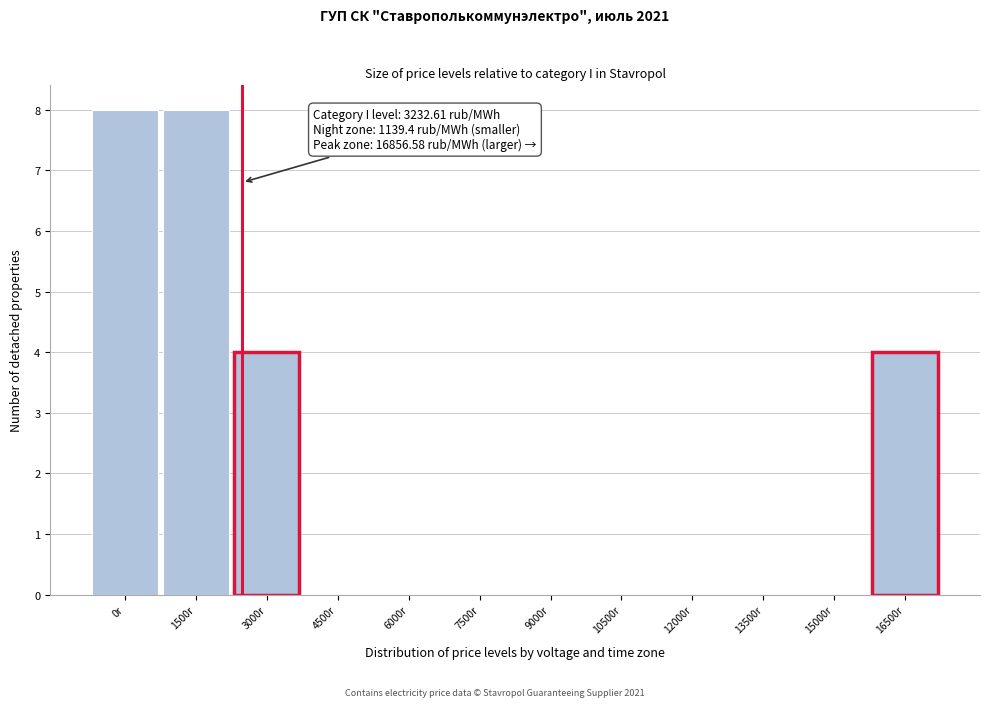

Reading left to right, list all the values displayed in this chart.

0r=8	1500r=8	3000r=4	4500r=0	6000r=0	7500r=0	9000r=0	10500r=0	12000r=0	13500r=0	15000r=0	16500r=4